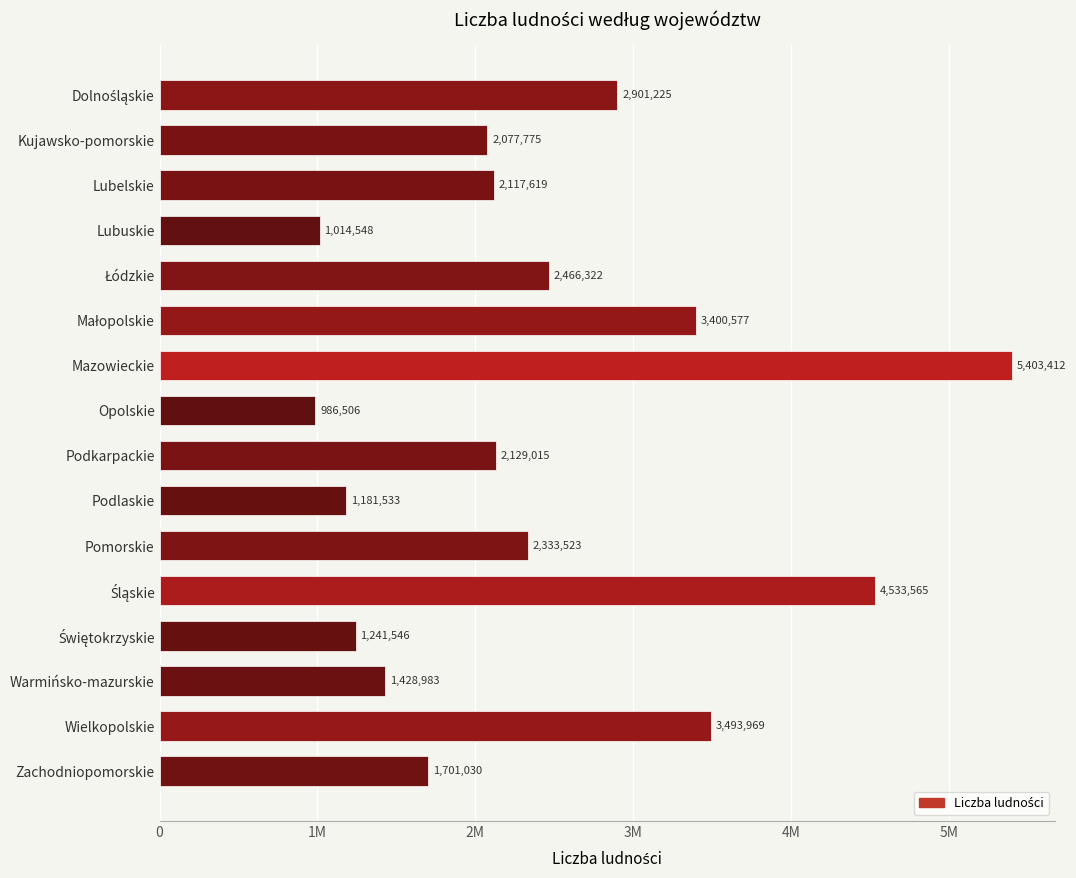

What is the difference between the second highest and second lowest values?

3519017